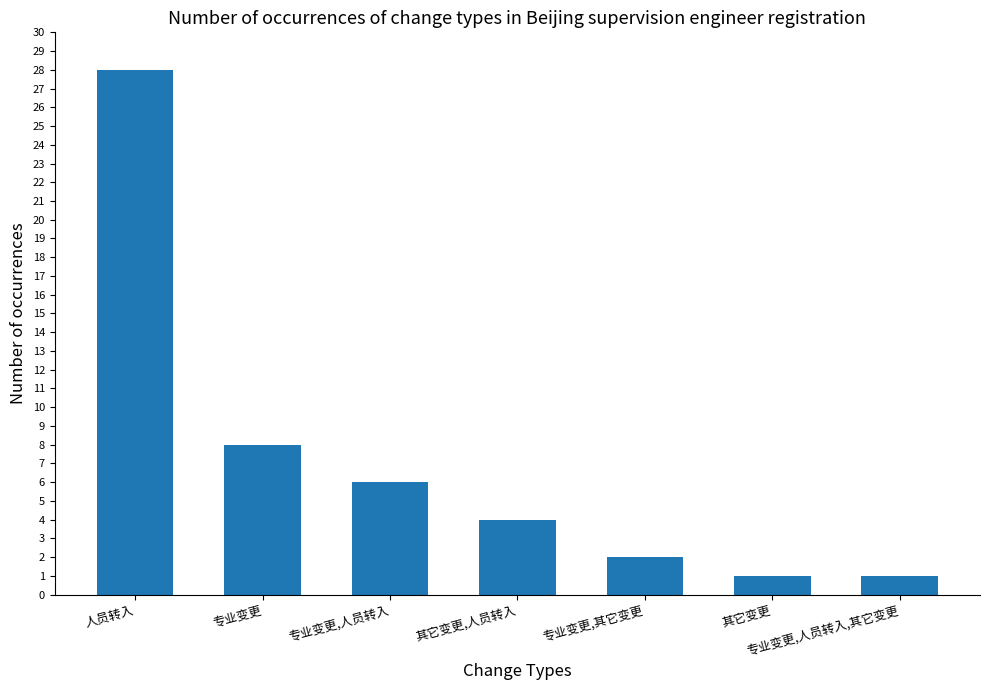

What is the sum of all values?

50